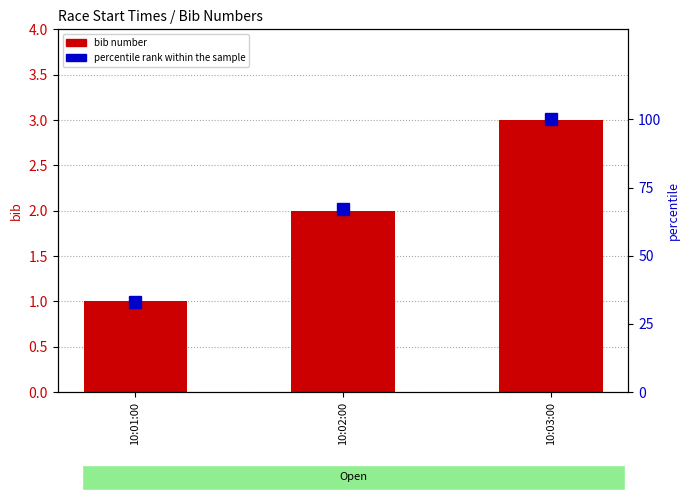

At which label does percentile rank within the sample first exceed 67?

10:03:00